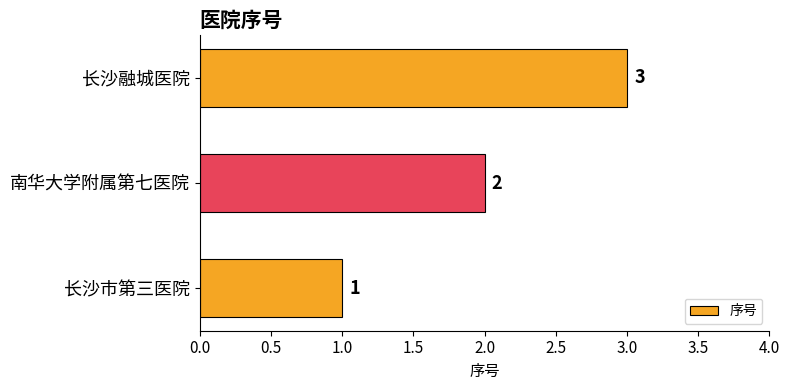

What is the change in value from 南华大学附属第七医院 to 长沙融城医院?

+1